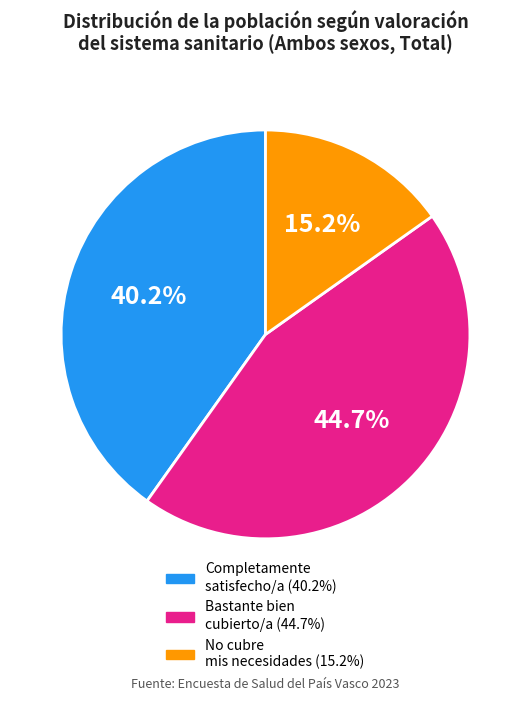

Is there any slice that represents more than half of the pie?

No